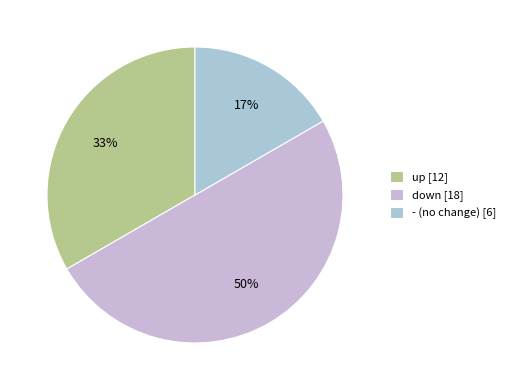

Which category has the smallest portion of the pie?

-